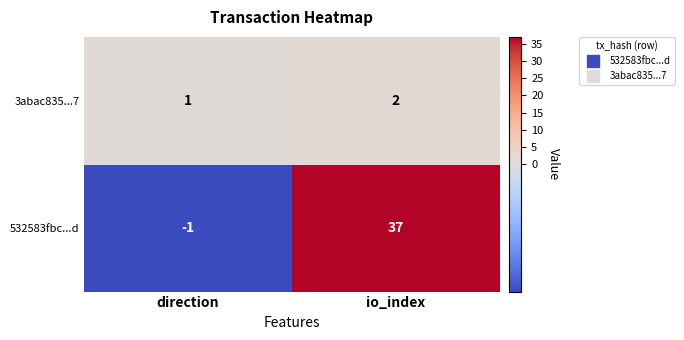

What is the total value across all series at io_index?

39